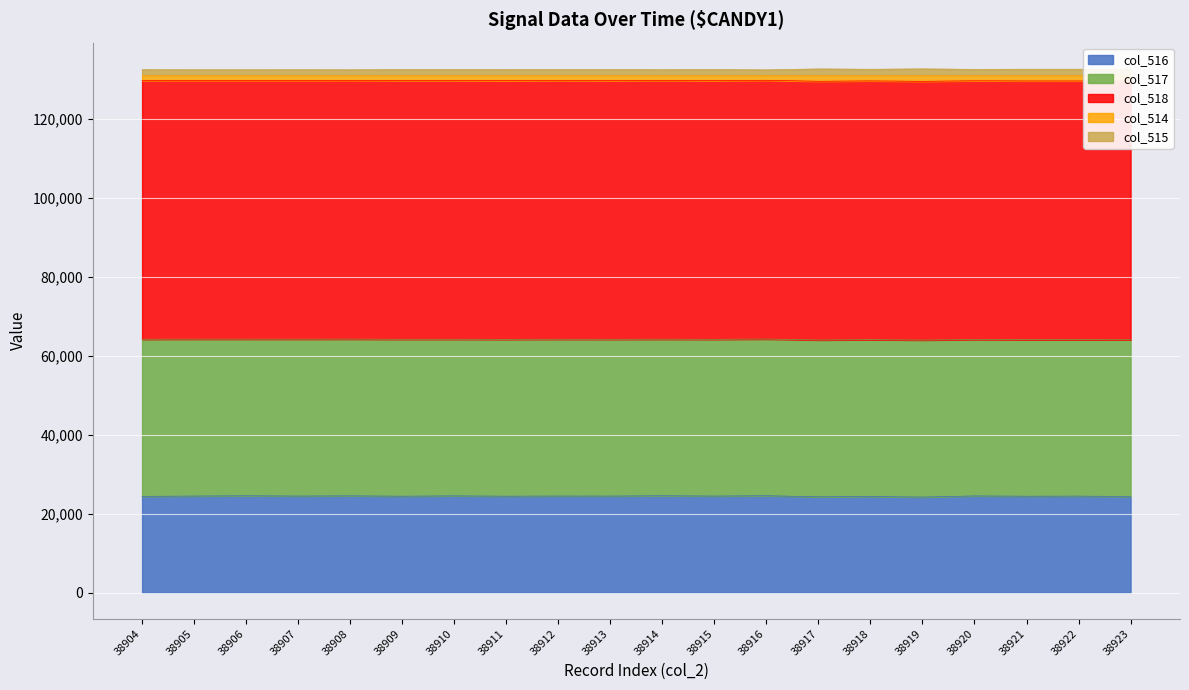

True or false: col_516 and col_515 cross at least once.

False